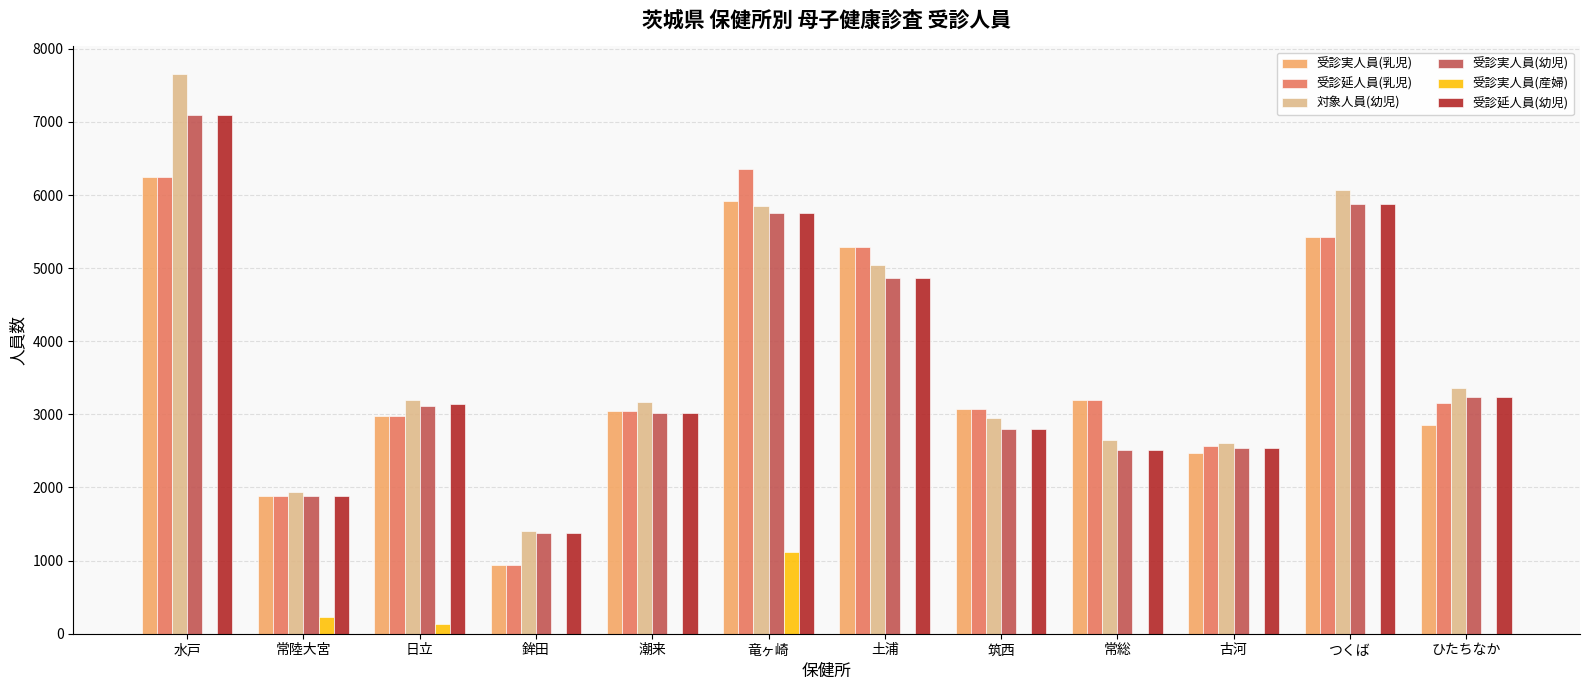

The value of 受診実人員(乳児) at 鉾田 is 934. True or false?

True